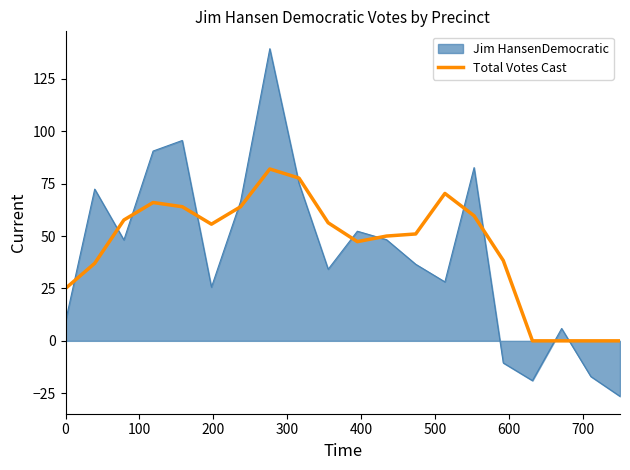

Rank the series by their maximum value, from highest to lowest.

Jim HansenDemocratic, Total Votes Cast